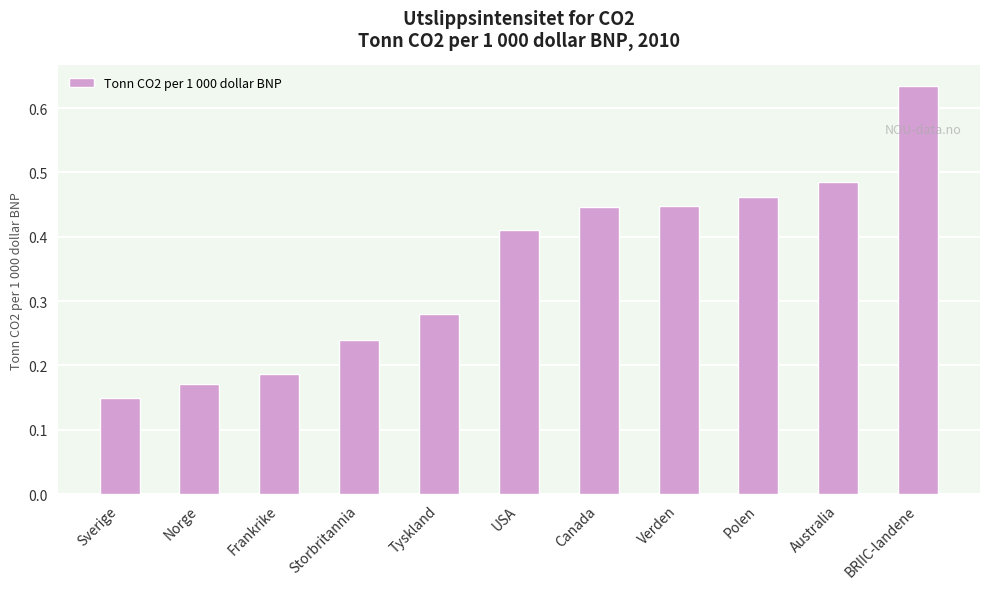

Which label corresponds to the largest value in the chart?

BRIIC-landene